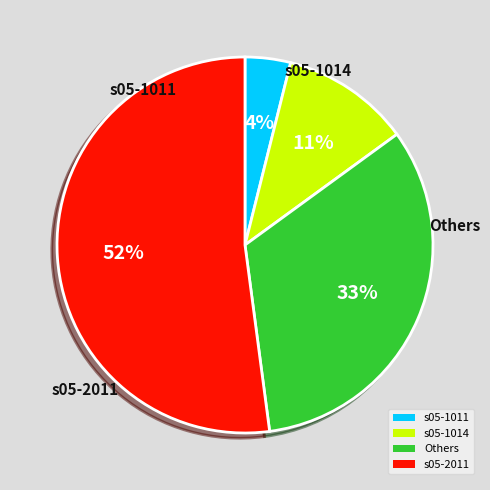

To the nearest percent, what percentage of the pie is s05-2011?

52%